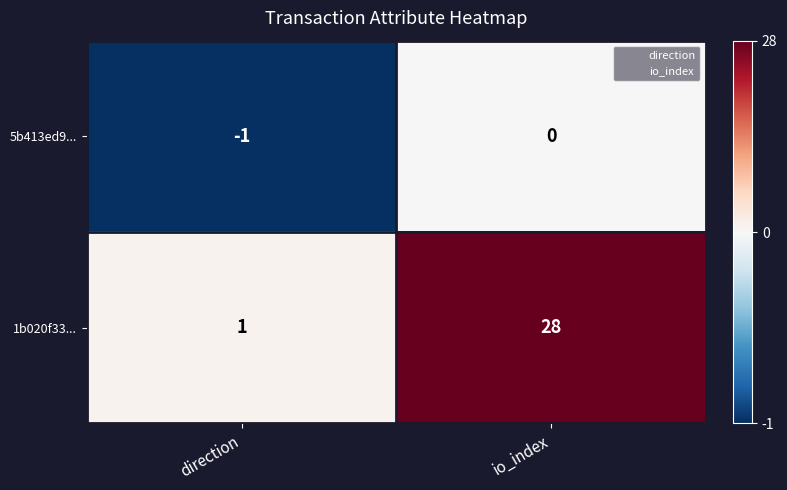

Which series has the largest total across all categories?

1b020f33...